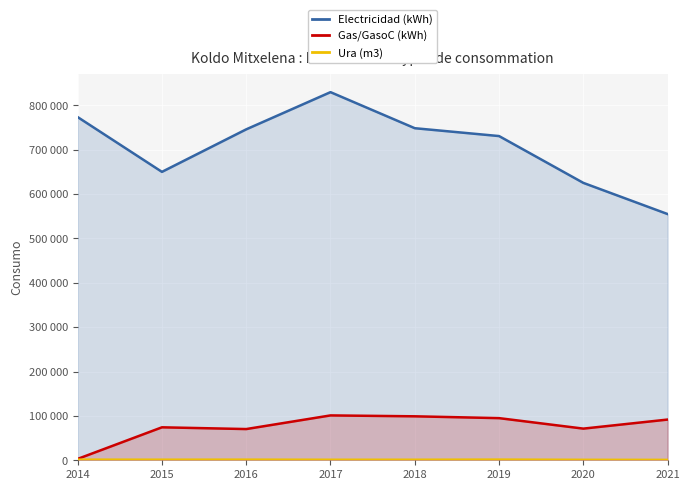

What is the value of the Ura (m3) point at the 4th from the left?

1186